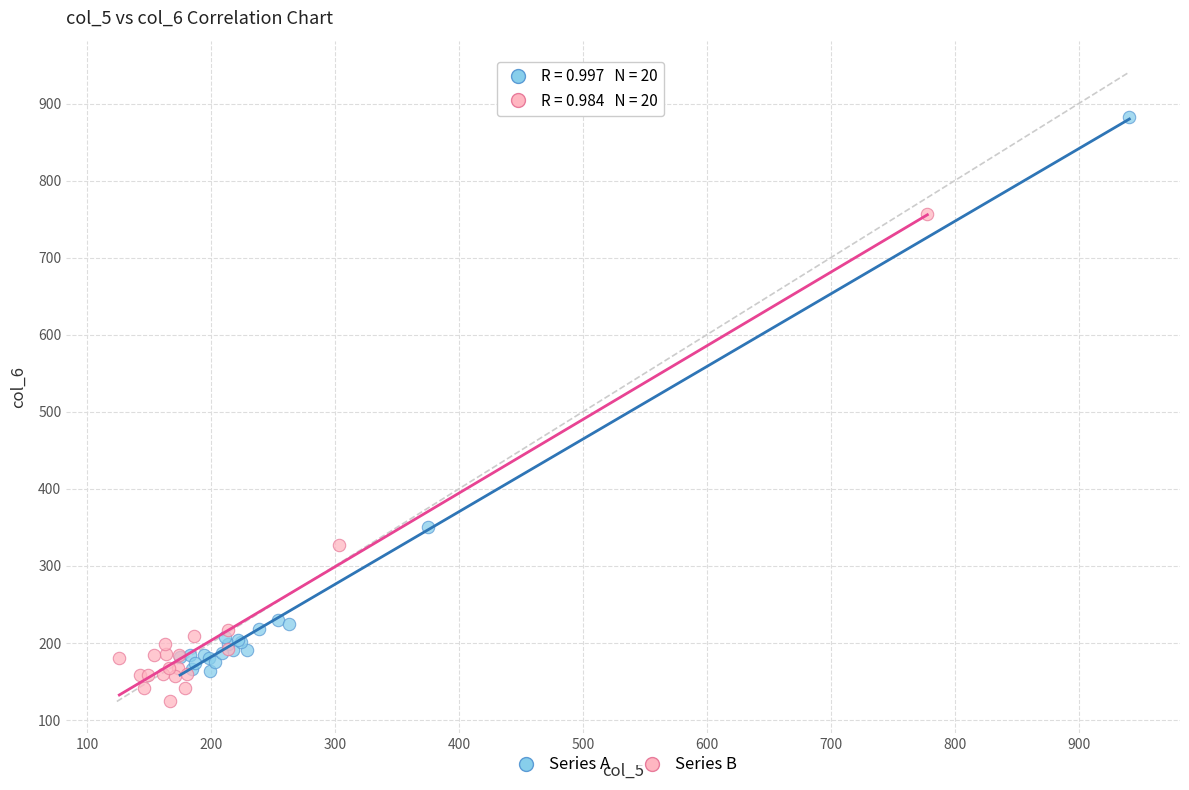

What are all the series names shown in the legend?

Series A, Series B